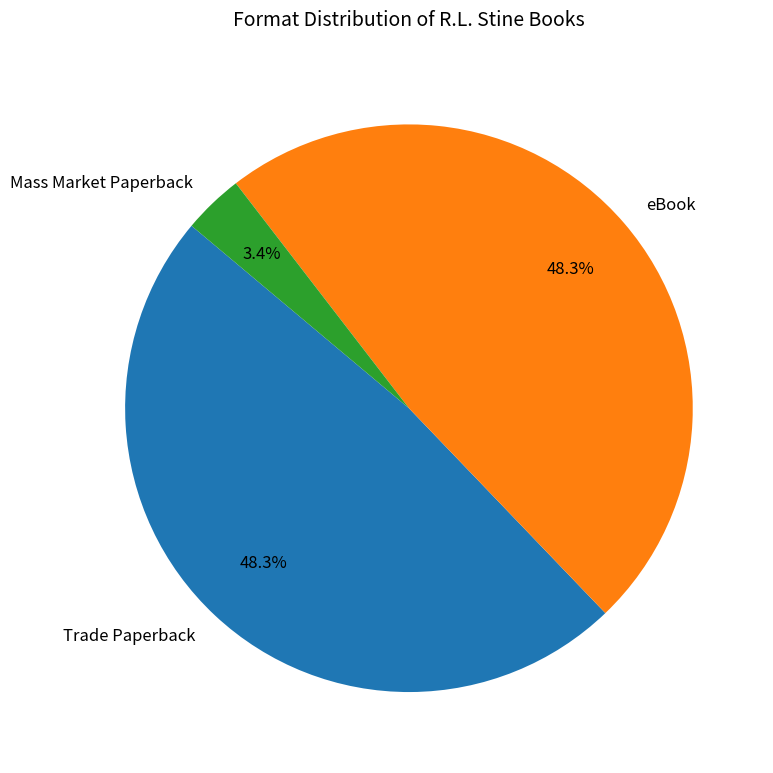

To the nearest percent, what is the difference between the Mass Market Paperback and Trade Paperback slice percentages?

45%